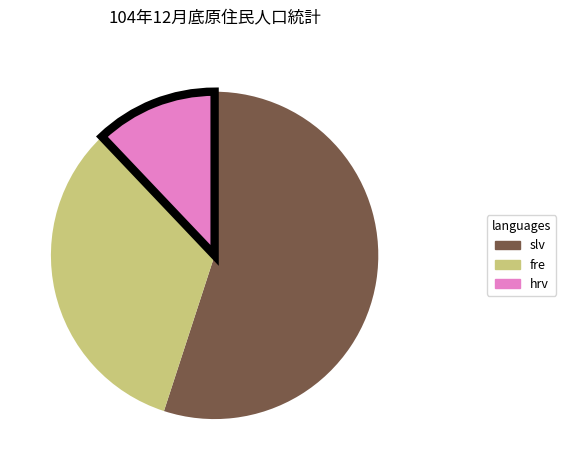

Is there any slice that represents more than half of the pie?

Yes